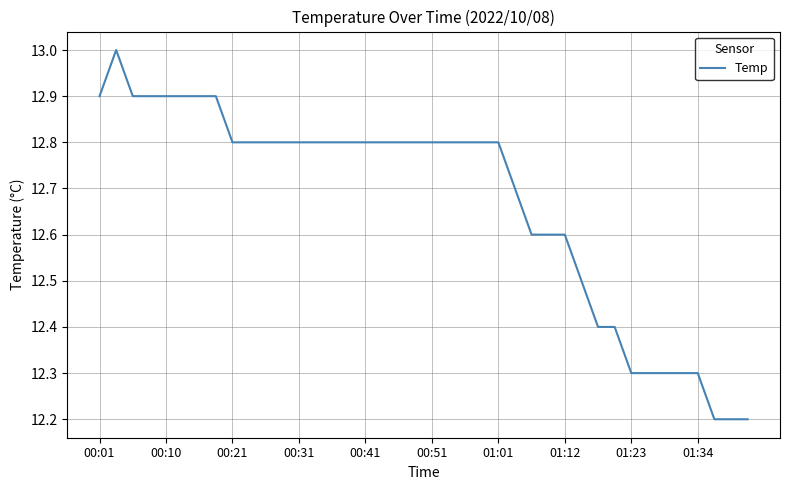

Reading left to right, extract all data points from this chart.

12.9	13.0	12.9	12.9	12.9	12.9	12.9	12.9	12.8	12.8	12.8	12.8	12.8	12.8	12.8	12.8	12.8	12.8	12.8	12.8	12.8	12.8	12.8	12.8	12.8	12.7	12.6	12.6	12.6	12.5	12.4	12.4	12.3	12.3	12.3	12.3	12.3	12.2	12.2	12.2